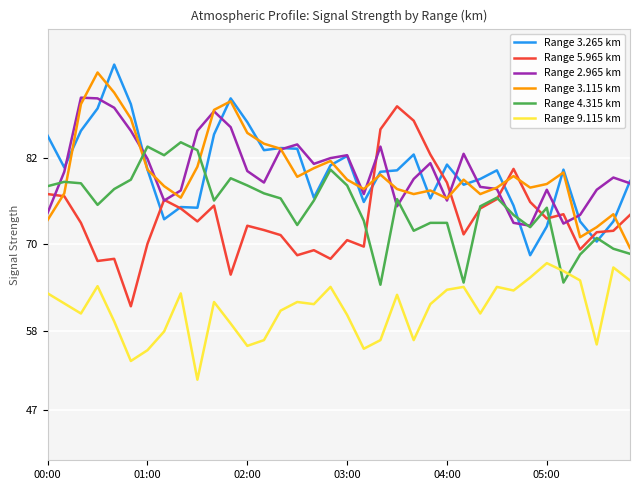

After their last crossing, which series has the higher values: Range 9.115 km or Range 4.315 km?

Range 4.315 km